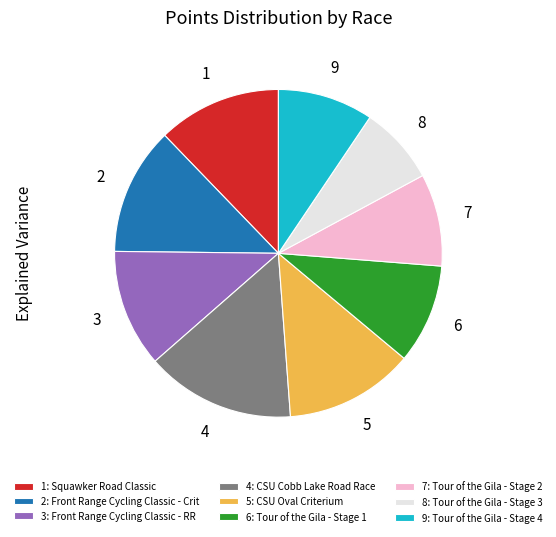

Is it true that 7: Tour of the Gila - Stage 2 is 15% of the pie?

False